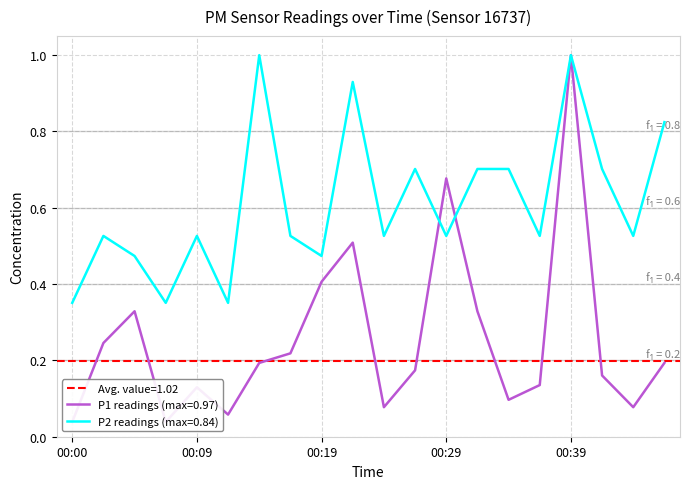

At how many categories does at least one series exceed 0?

20